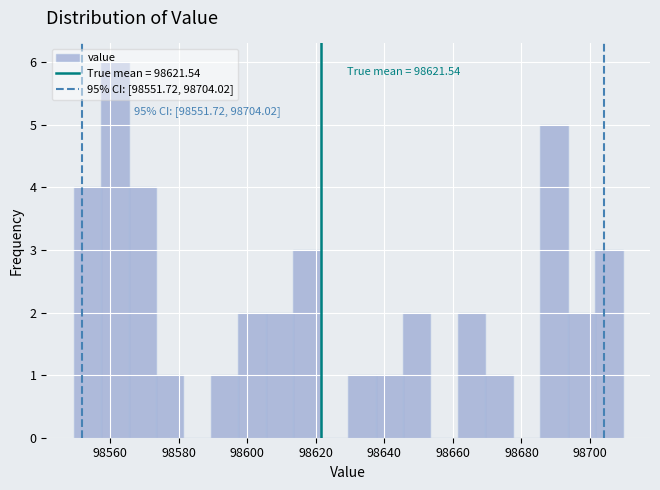

Over which range of the x-axis is the bar tallest?

98558 to 98566